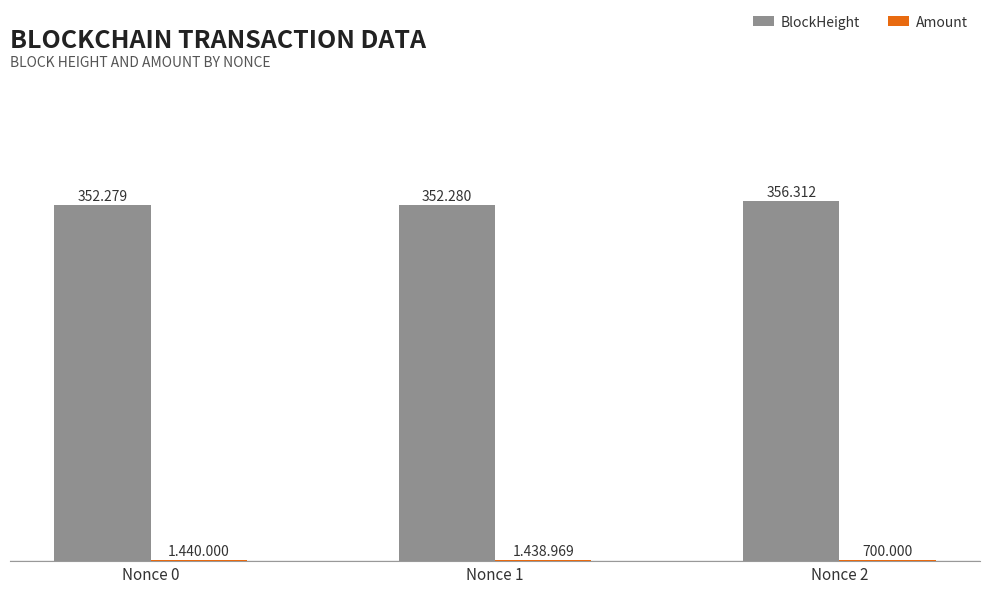

True or false: BlockHeight has a value of 159102.0 at Nonce 0.

False